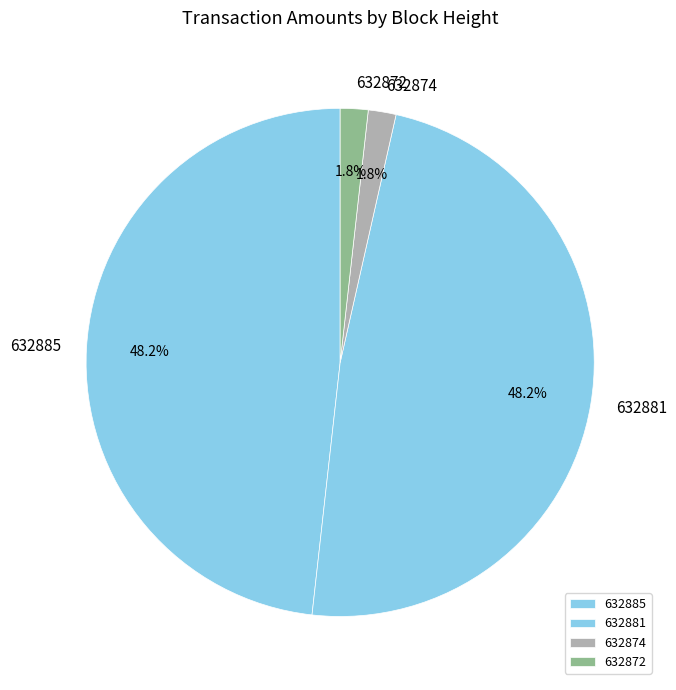

Which has a higher value, 632881 or 632874?

632881